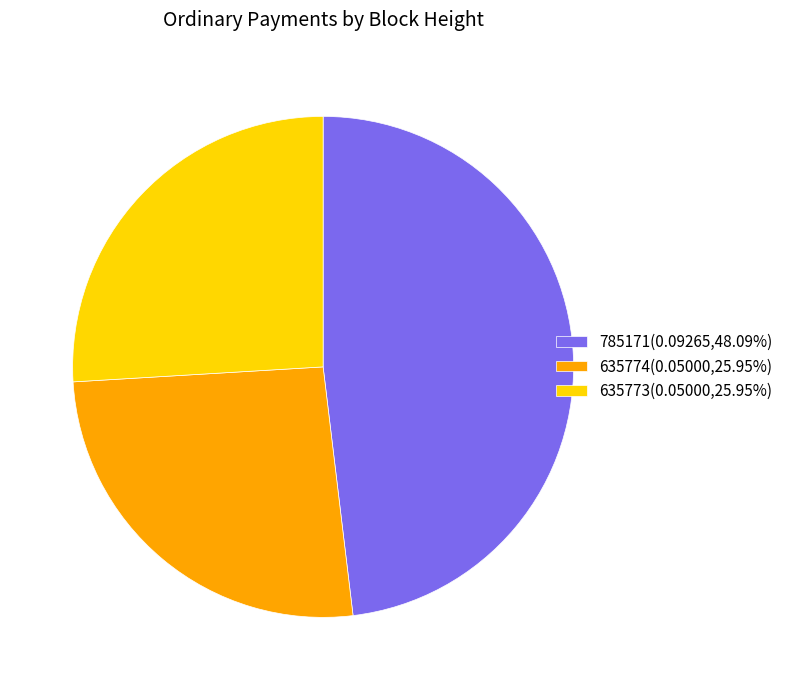

Is 785171(0.09265,48.09%) the majority of the pie?

No